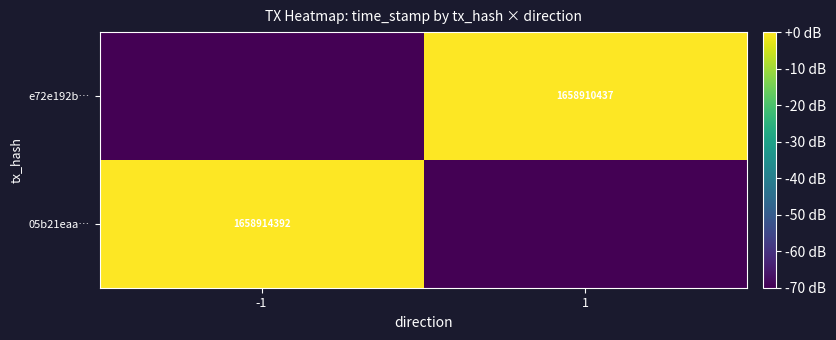

At how many categories does at least one series exceed -19?

2